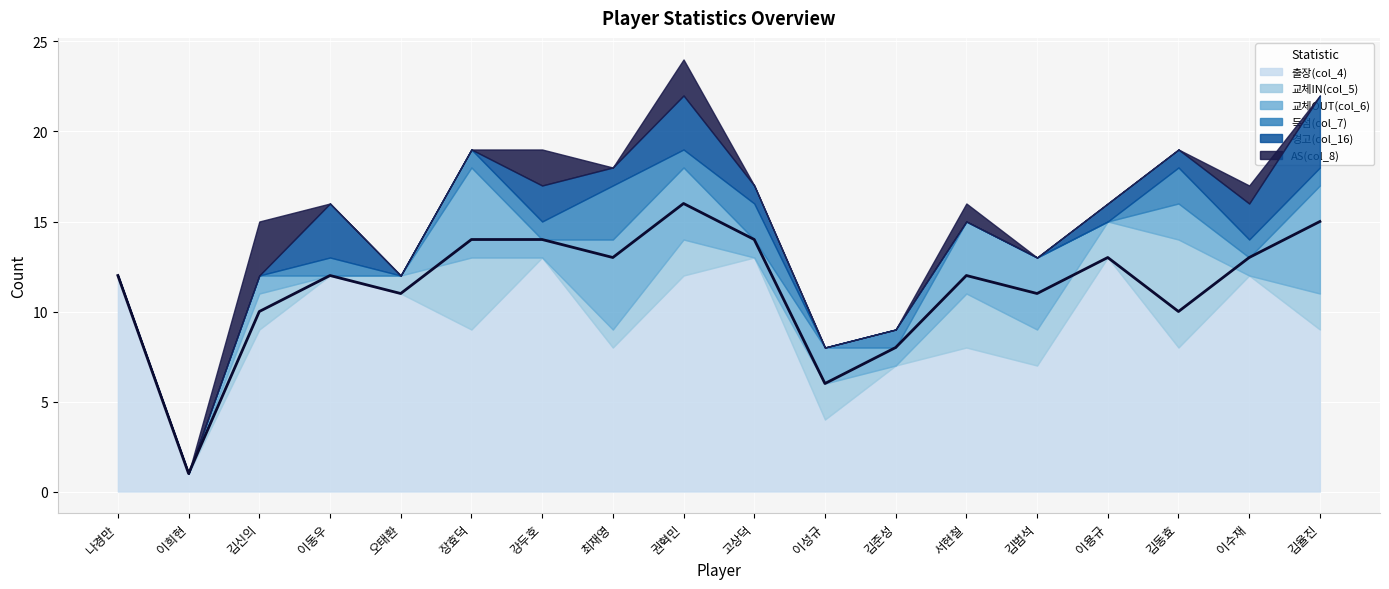

Is it true that 교체OUT(col_6) equals 8 at 최재영?

False